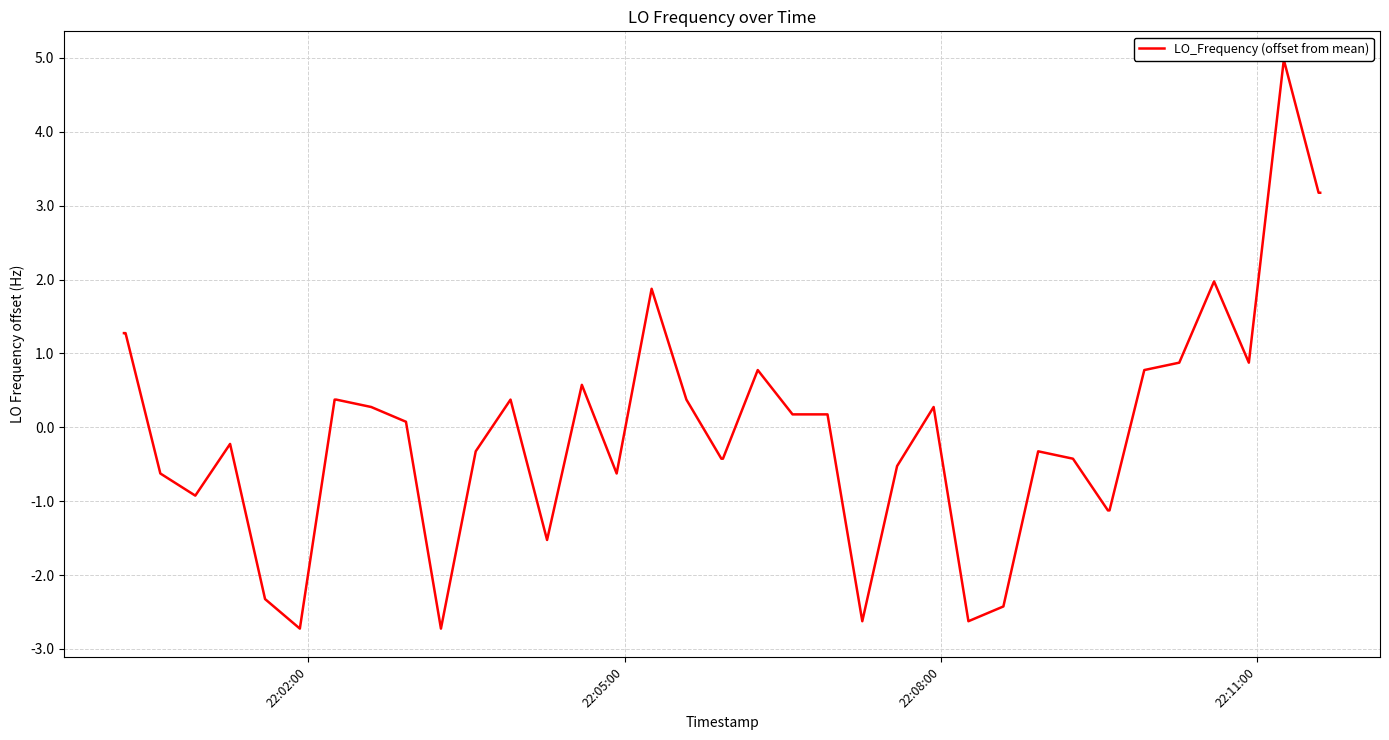

What is the value of the 2nd point from the left?

1.3